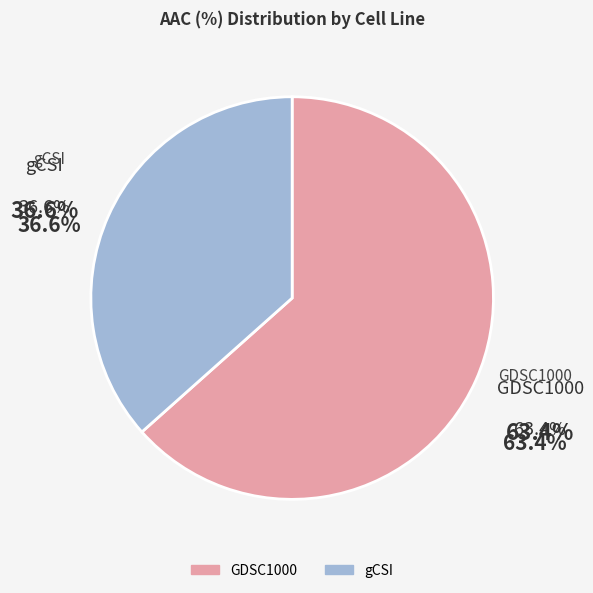

Is it true that GDSC1000 is 54% of the pie?

False